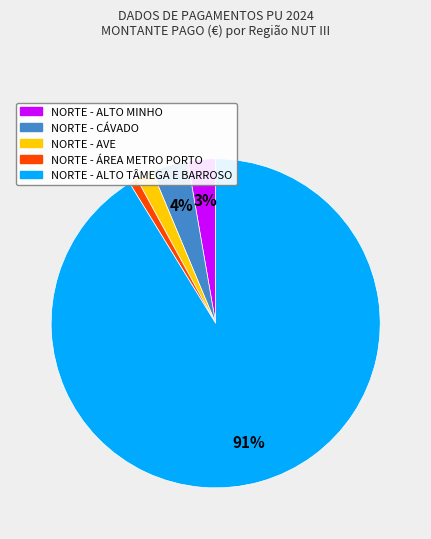

To the nearest percent, what is the average slice percentage?

20%